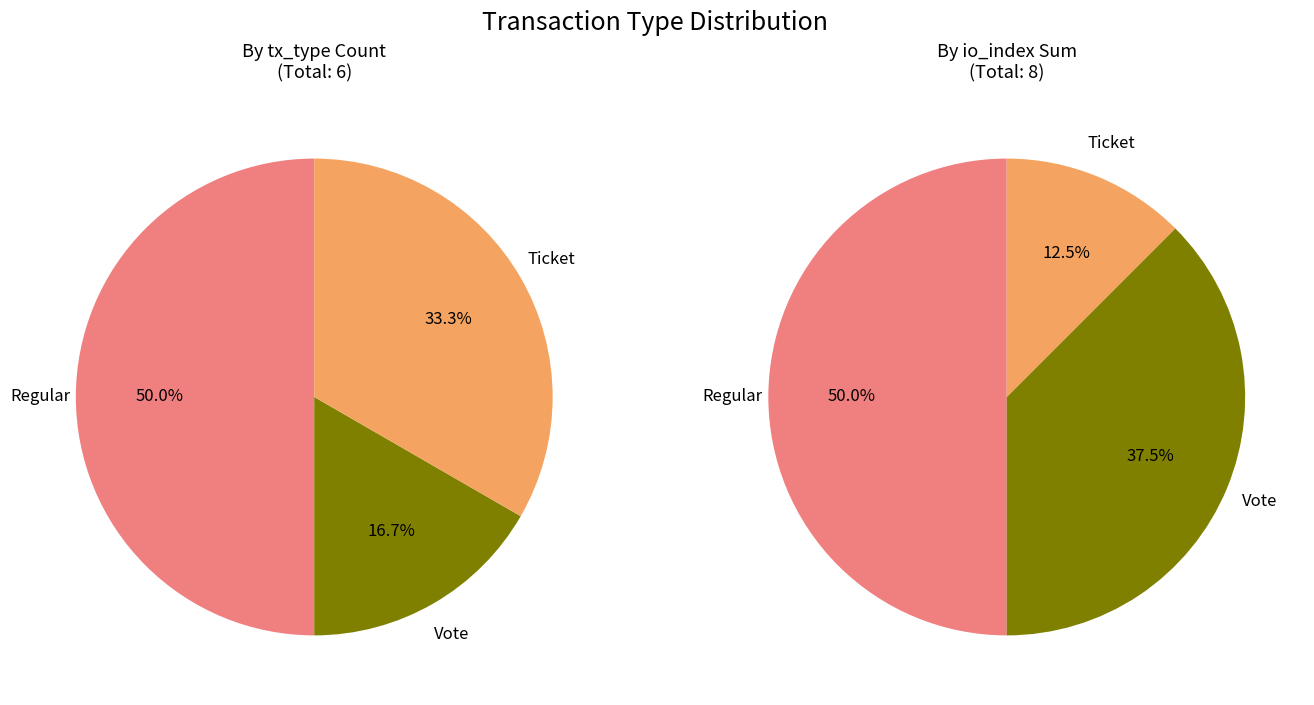

What percentage do Ticket and Vote together represent?

50.0%